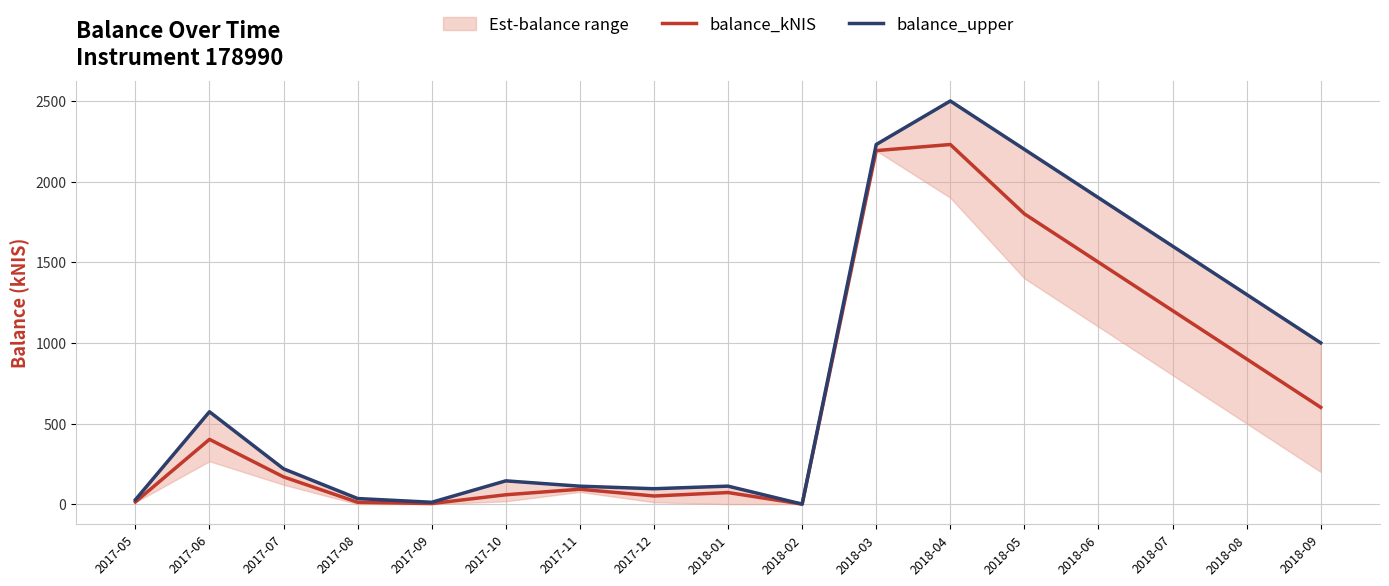

Reading left to right, extract all data points from this chart.

balance_kNIS: 2017-05=13.5	2017-06=401.7	2017-07=168.9	2017-08=11.5	2017-09=3.7	2017-10=58.1	2017-11=92.5	2017-12=50.5	2018-01=71.8	2018-02=0.2	2018-03=2192.2	2018-04=2230.1	2018-05=1800.0	2018-06=1500.0	2018-07=1200.0	2018-08=900.0	2018-09=600.0
balance_upper: 2017-05=27.0	2017-06=572.9	2017-07=219.0	2017-08=34.8	2017-09=11.6	2017-10=144.4	2017-11=111.3	2017-12=95.5	2018-01=111.6	2018-02=0.2	2018-03=2230.1	2018-04=2500.0	2018-05=2200.0	2018-06=1900.0	2018-07=1600.0	2018-08=1300.0	2018-09=1000.0